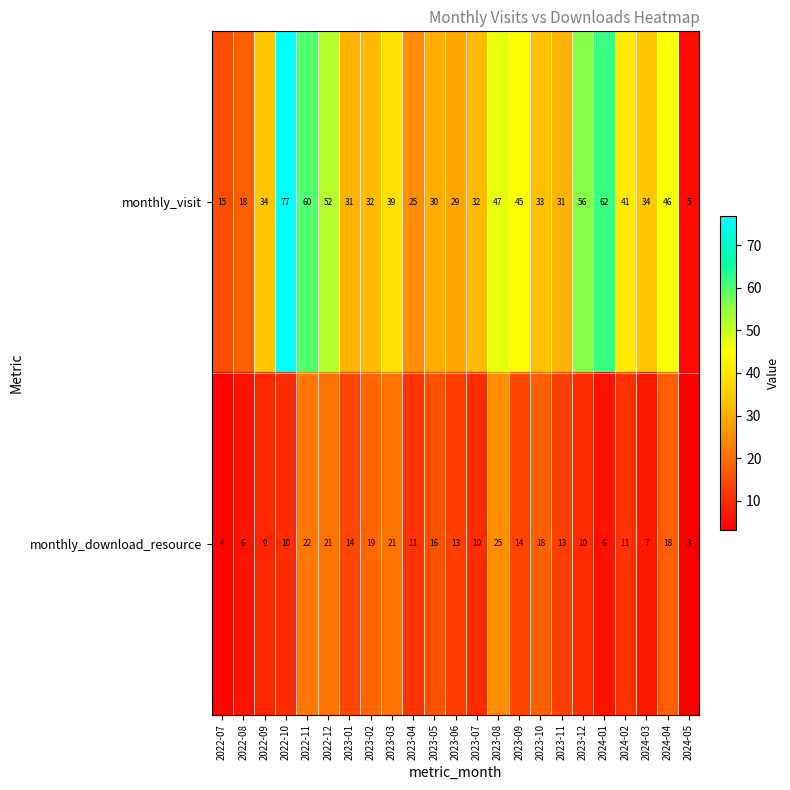

The monthly_download_resource series shows 16 at 2022-10. True or false?

False